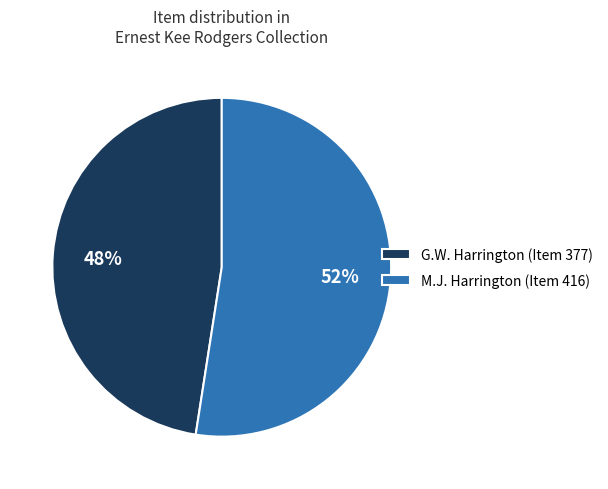

Is there any slice that represents more than half of the pie?

Yes